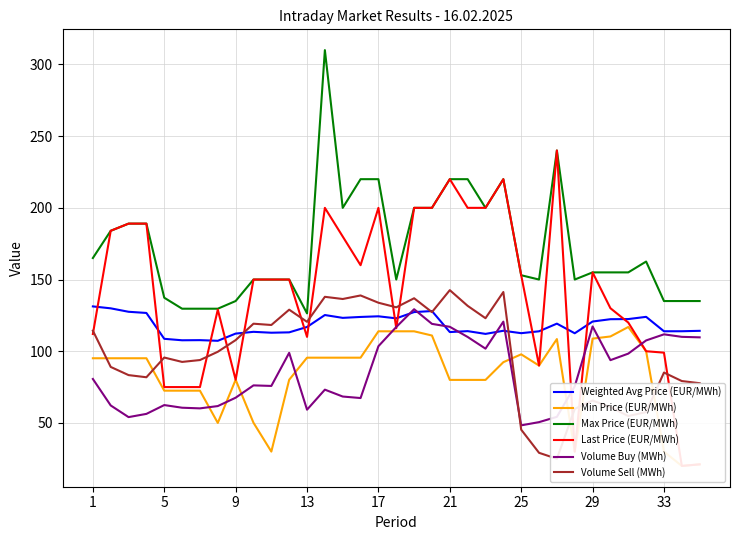

True or false: Max Price (EUR/MWh) and Volume Buy (MWh) cross at least once.

False